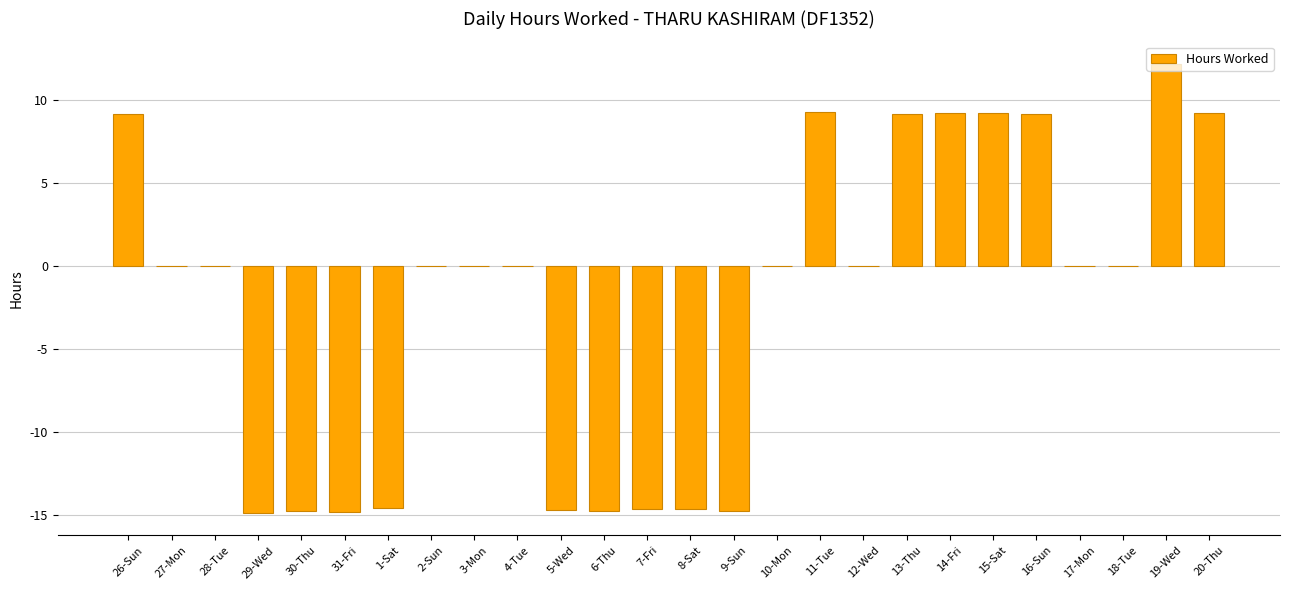

What is the change in value from 4-Tue to 8-Sat?

-14.7